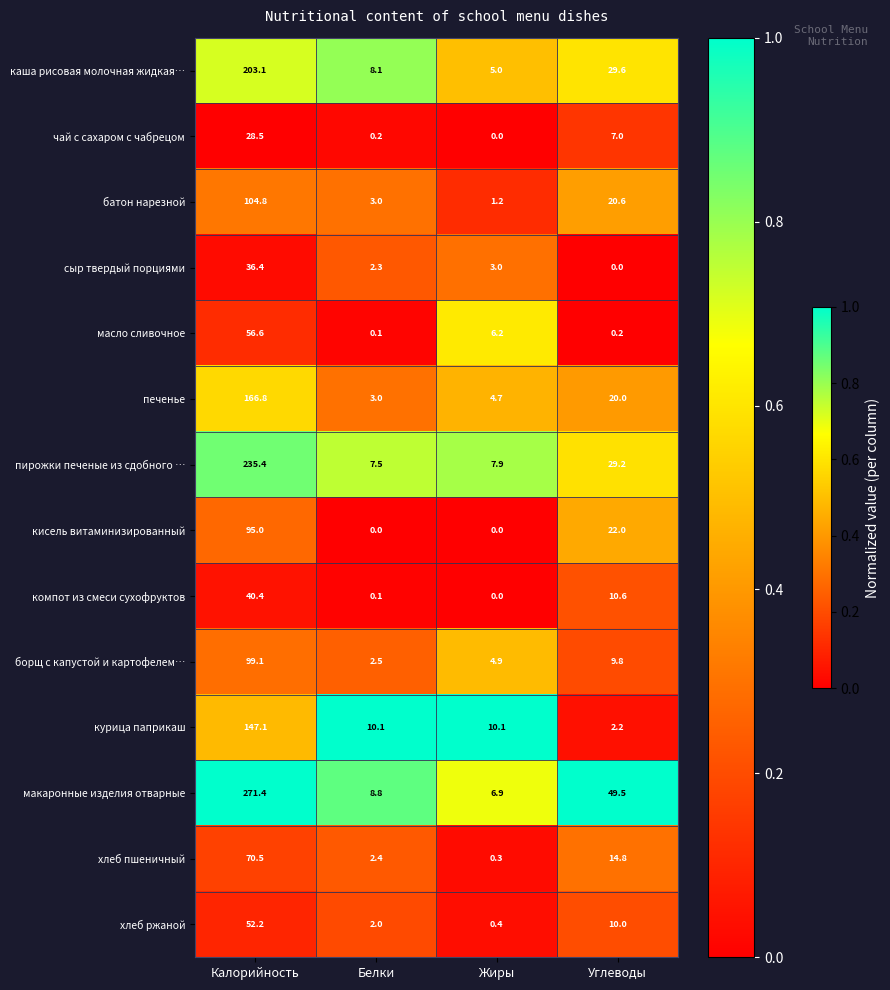

List the series in order of their peak value, lowest first.

чай с сахаром с чабрецом, сыр твердый порциями, компот из смеси сухофруктов, хлеб ржаной, масло сливочное, хлеб пшеничный, кисель витаминизированный, борщ с капустой и картофелем…, батон нарезной, курица паприкаш, печенье, каша рисовая молочная жидкая…, пирожки печеные из сдобного …, макаронные изделия отварные